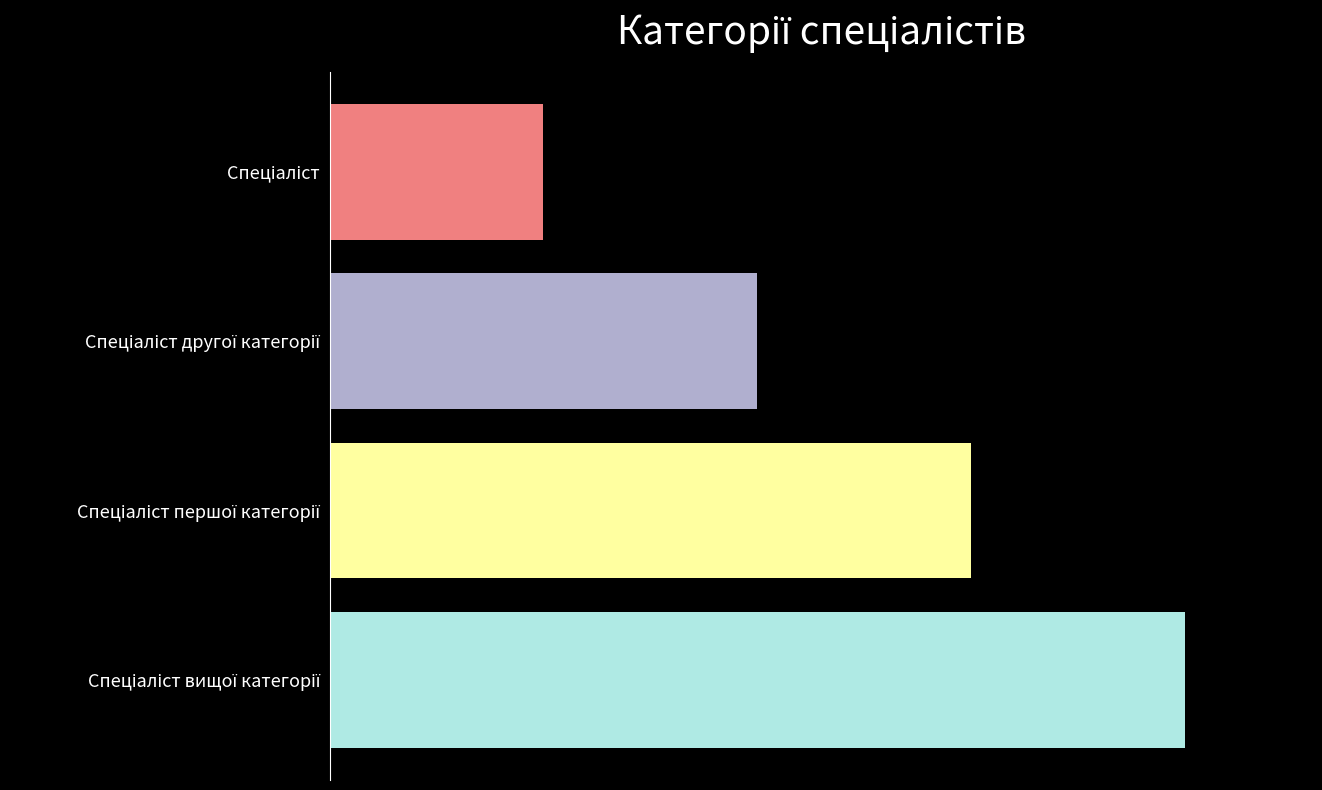

What is the minimum value shown in the chart?

1